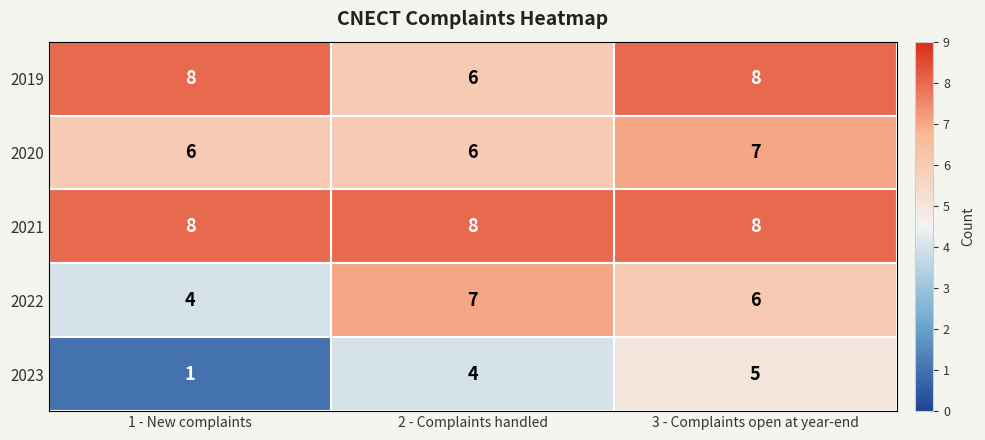

Reading left to right, list all the values displayed in this chart.

2019: 8	6	8
2020: 6	6	7
2021: 8	8	8
2022: 4	7	6
2023: 1	4	5